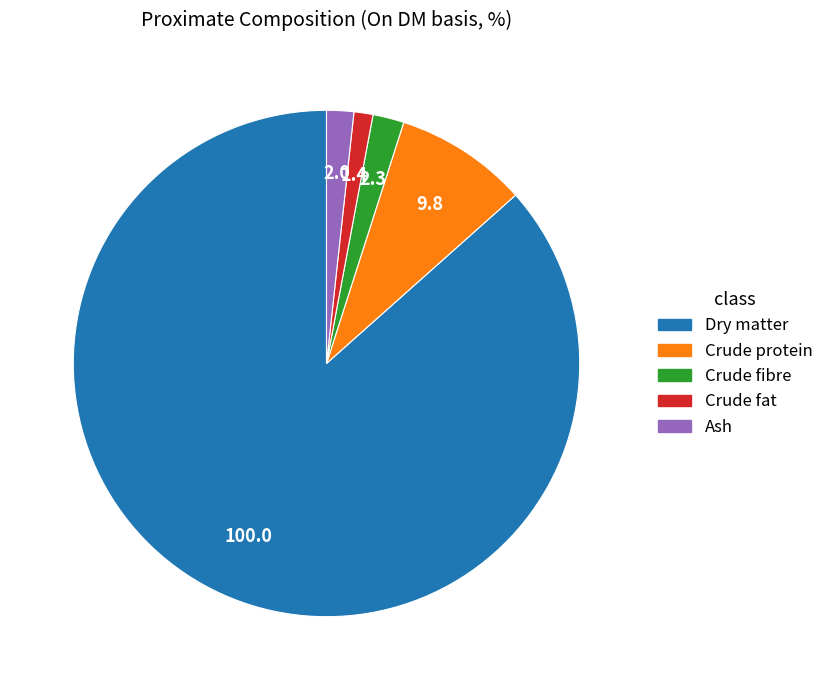

Which category accounts for the majority?

Dry matter